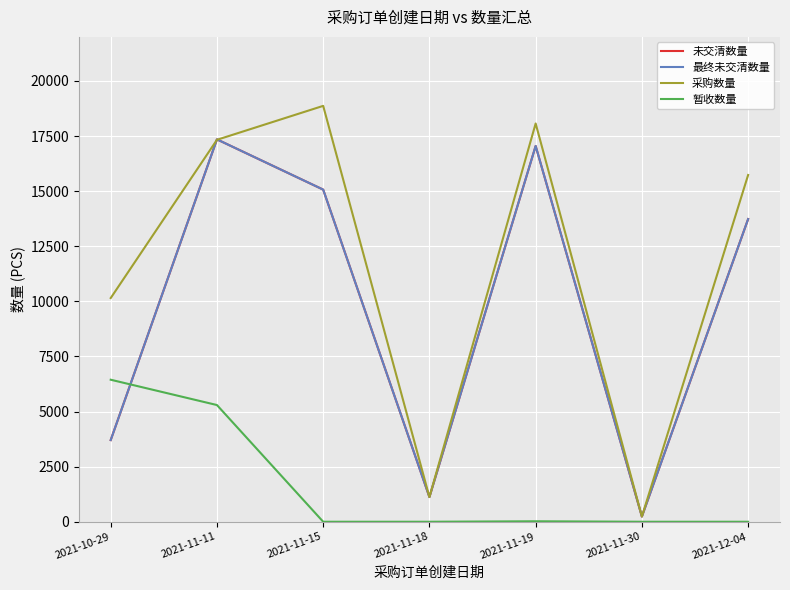

True or false: 采购数量 has a value of 11882 at 2021-11-15.

False